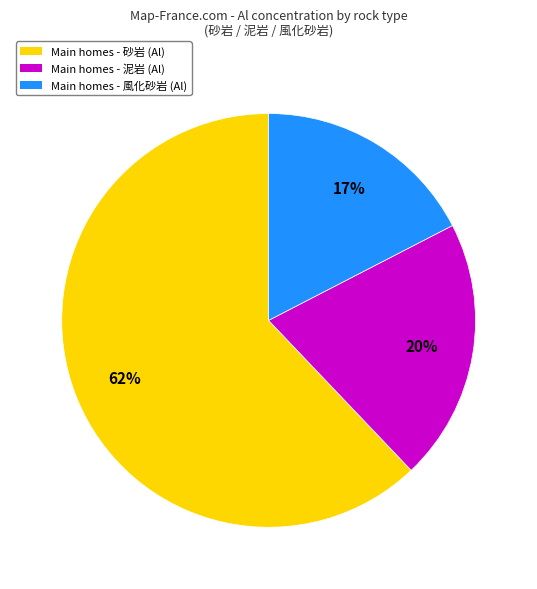

The Main homes - 風化砂岩 (Al) slice represents 11% of the pie. True or false?

False